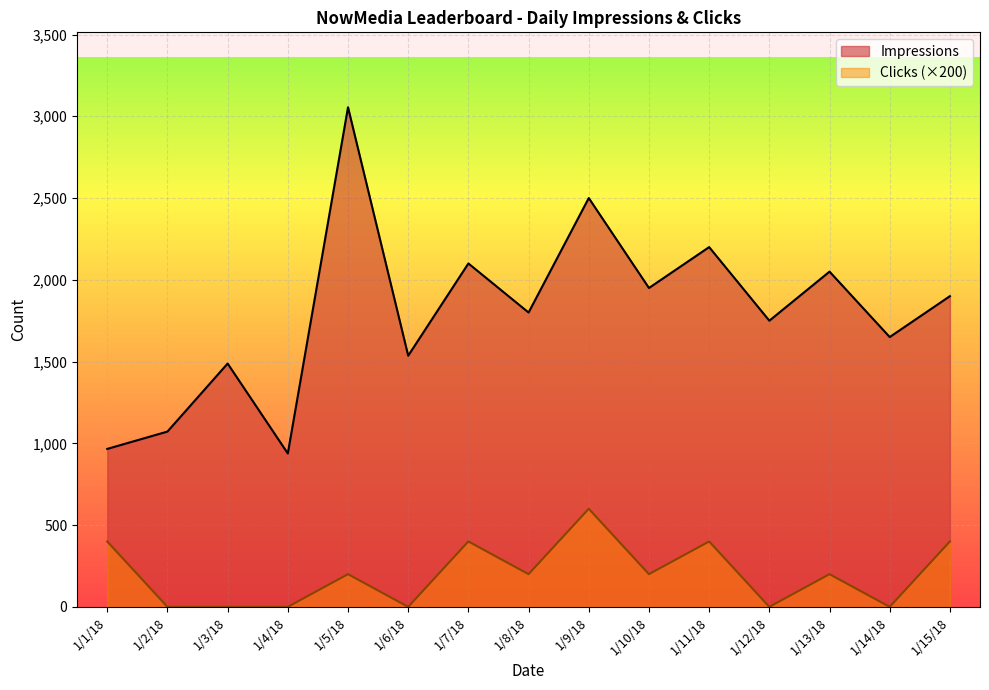

Reading right to left, transcribe all the data shown in this chart.

Impressions: 1/15/18=1900	1/14/18=1650	1/13/18=2050	1/12/18=1750	1/11/18=2200	1/10/18=1950	1/9/18=2500	1/8/18=1800	1/7/18=2100	1/6/18=1536	1/5/18=3055	1/4/18=938	1/3/18=1488	1/2/18=1072	1/1/18=966
Clicks: 1/15/18=400	1/14/18=0	1/13/18=200	1/12/18=0	1/11/18=400	1/10/18=200	1/9/18=600	1/8/18=200	1/7/18=400	1/6/18=0	1/5/18=200	1/4/18=0	1/3/18=0	1/2/18=0	1/1/18=400